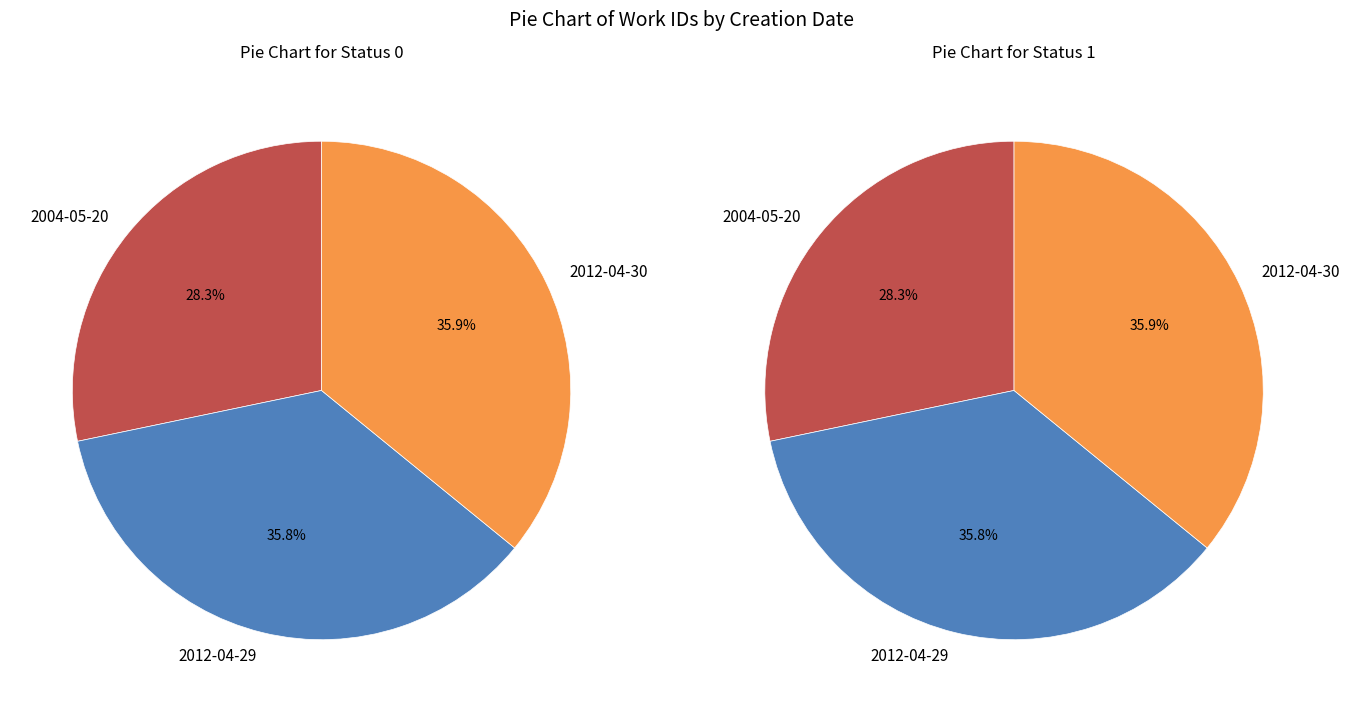

Does any single category account for the majority?

No